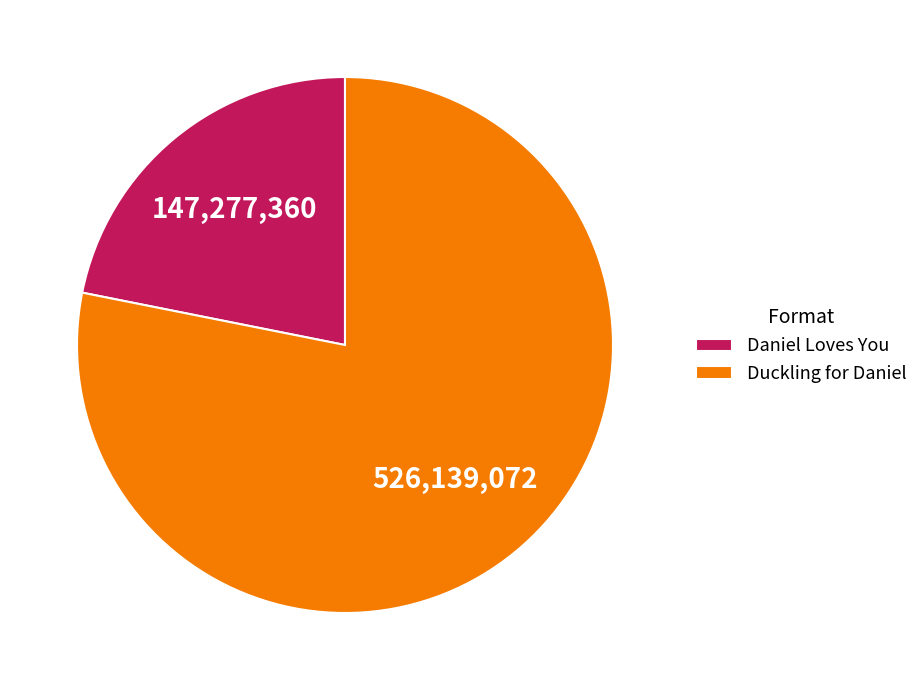

What is the largest slice in the pie chart?

Duckling for Daniel